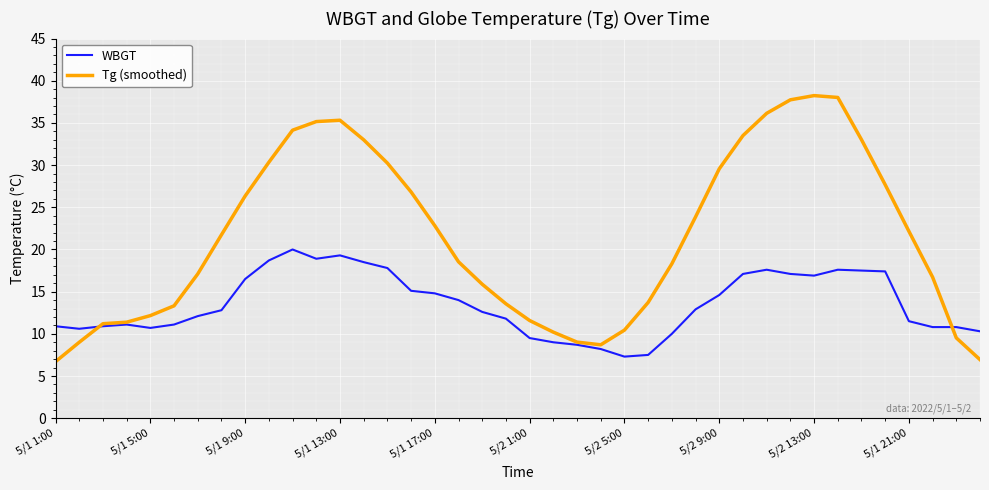

Does the chart have visible grid lines?

Yes